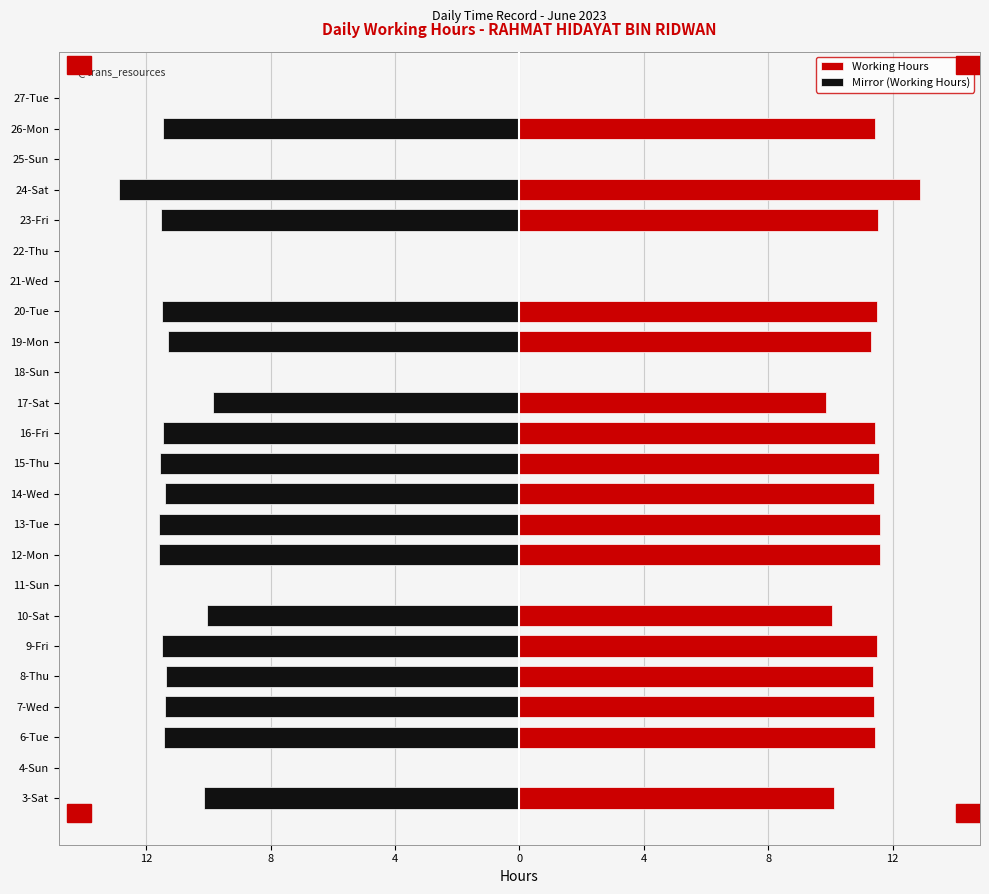

What is the greatest value displayed?

12.9